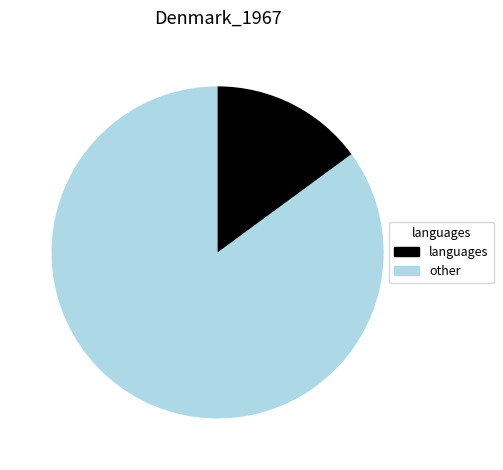

Is it true that other is 15% of the pie?

True